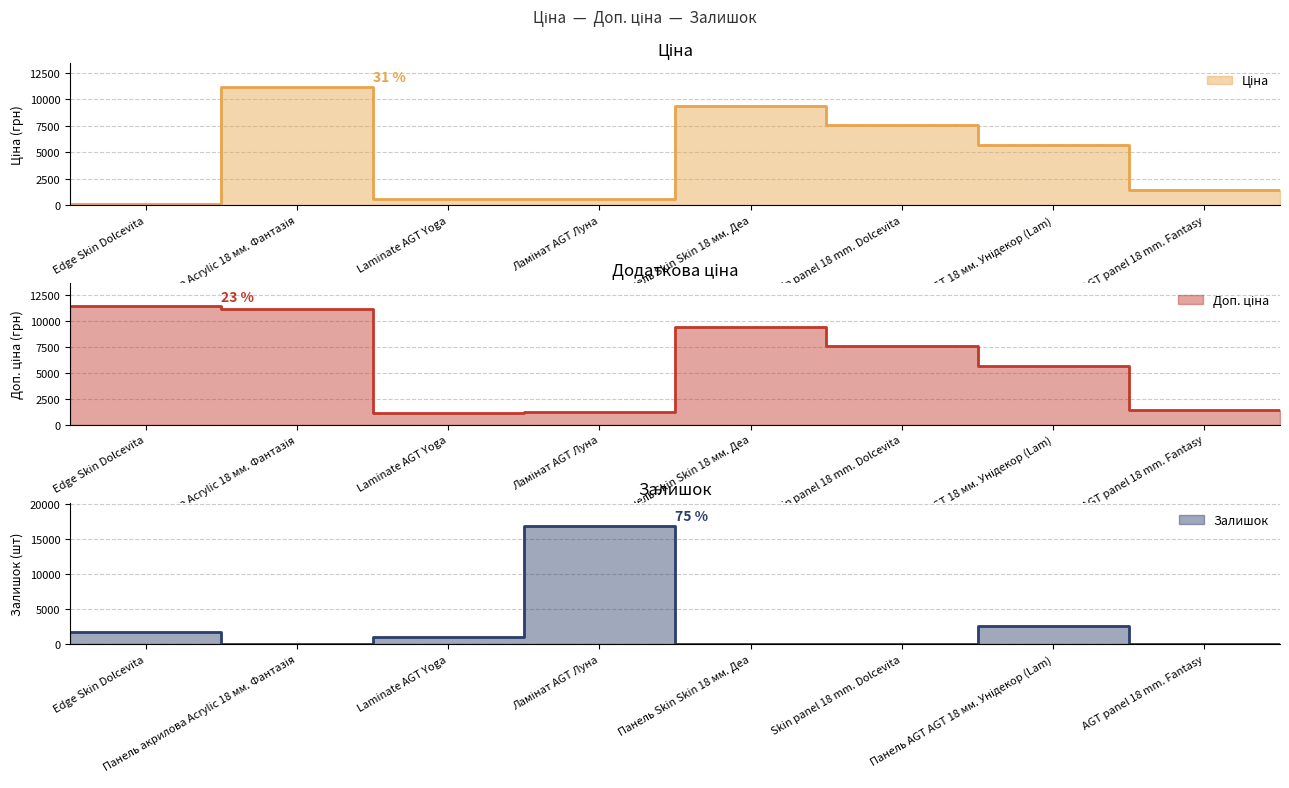

Which series changed the most between Edge Skin Dolcevita and Skin panel 18 mm. Dolcevita?

Ціна